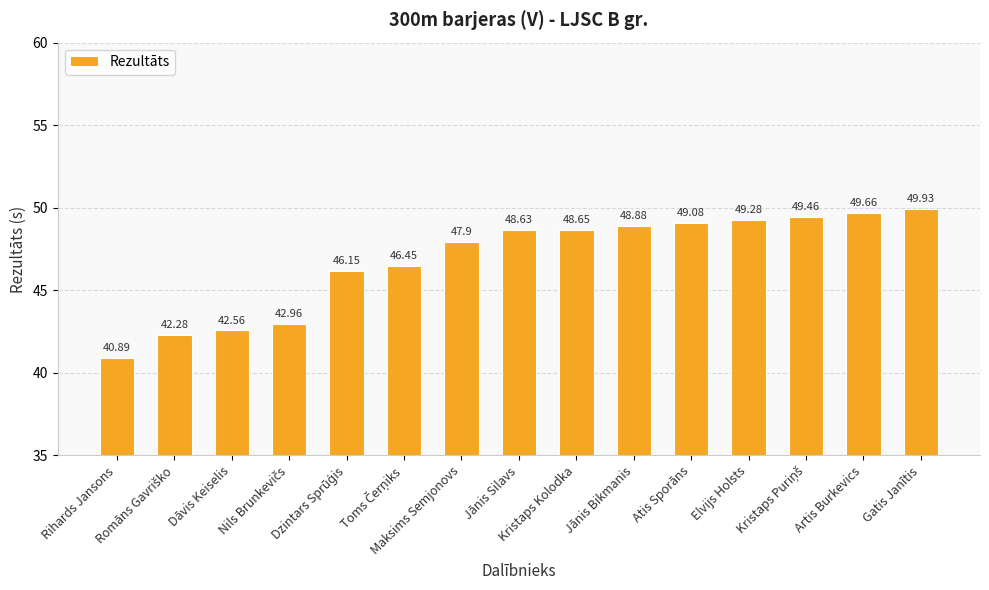

Approximately how many times larger is the value at Dāvis Keiselis compared to Artis Burkevics?

0.9